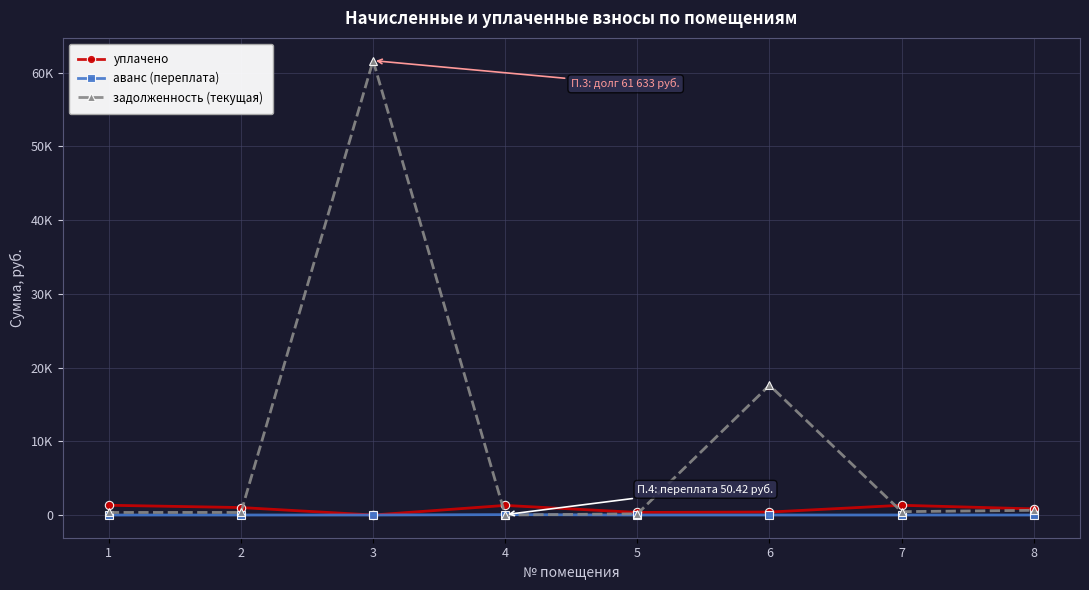

Between which two adjacent categories do задолженность (текущая) and уплачено first intersect?

2 and 3